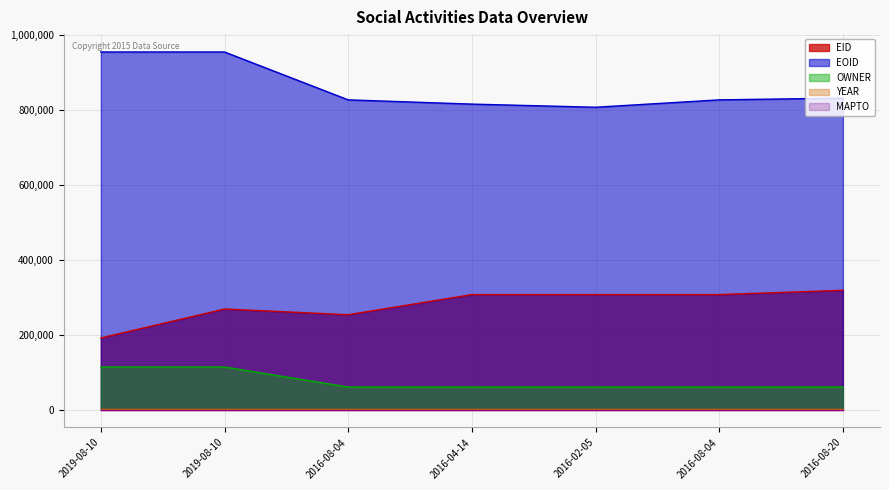

Does the chart display data point markers on the line(s)?

No